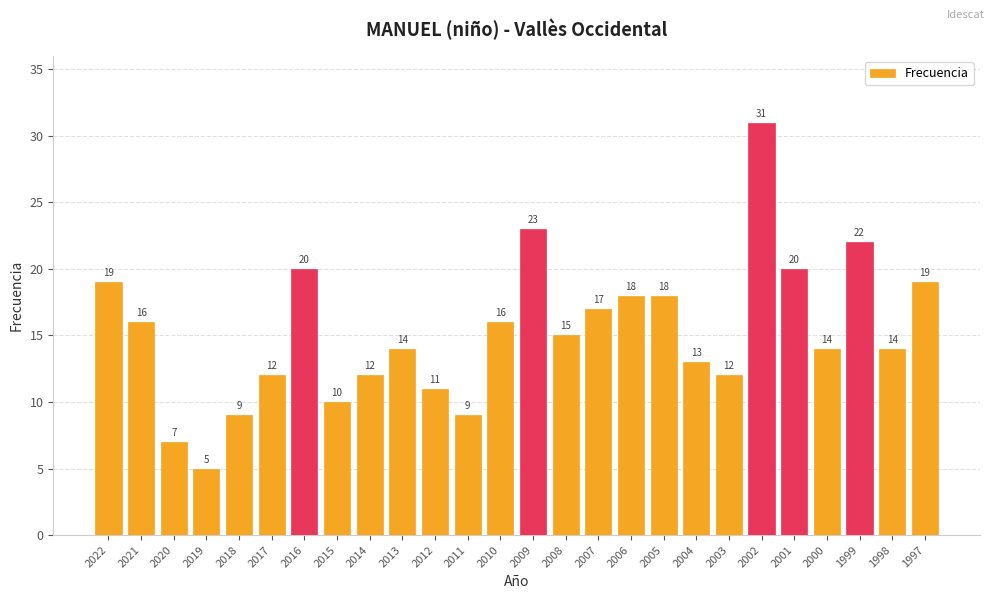

Which has a higher value, 2010 or 2017?

2010